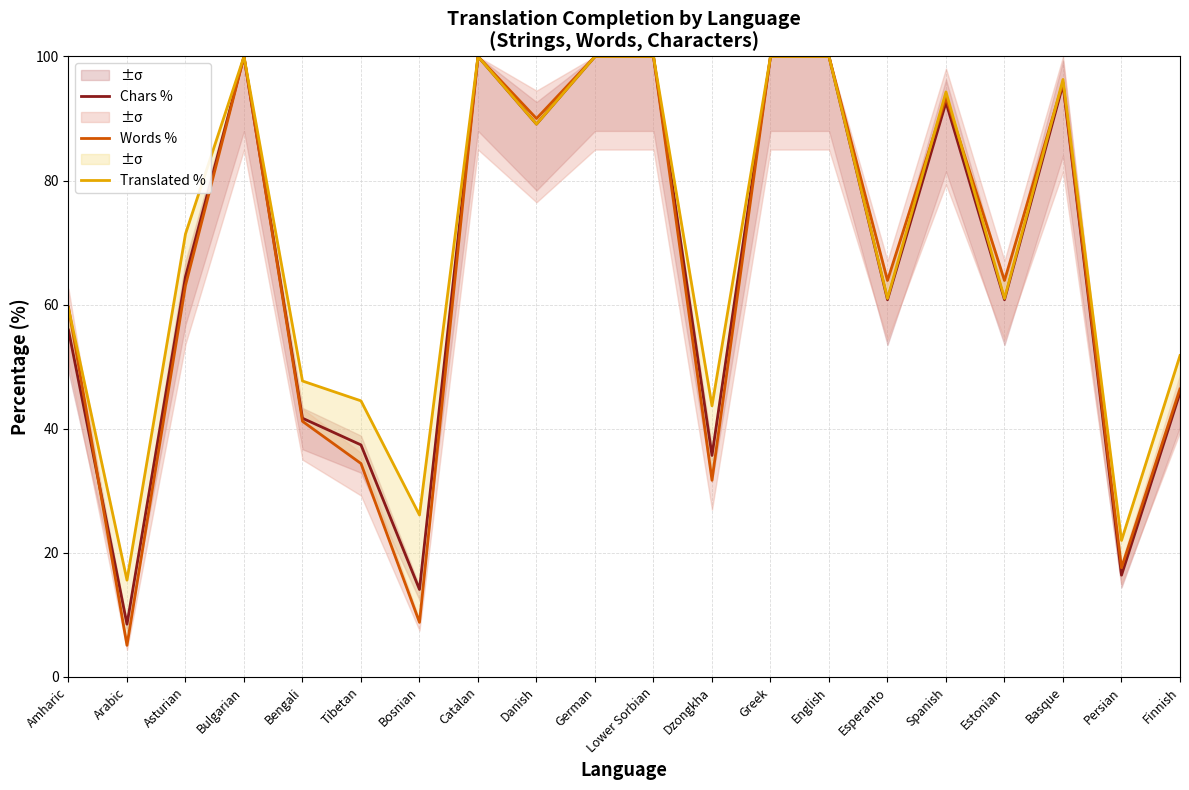

In Words %, how many points are lower than both neighbors (excluding endpoints)?

7